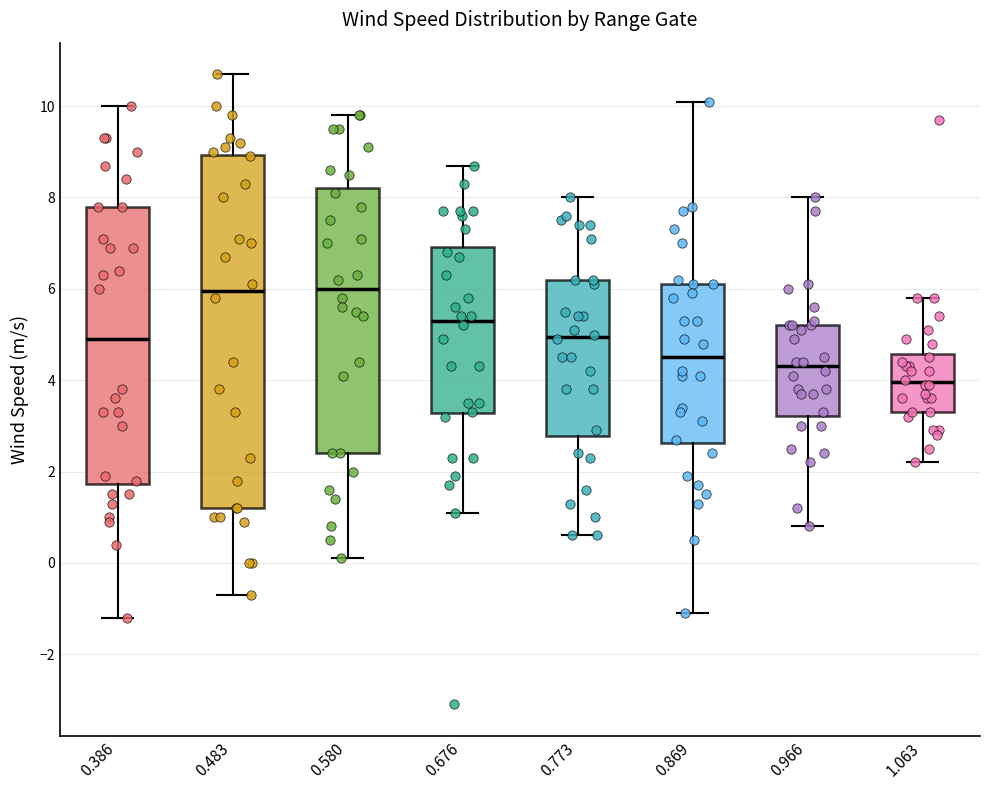

Where is the upper edge of the box at x = 0.869 on the y-axis? The values are not printed on the chart, so give them approximately, as read against the axis.

6.2